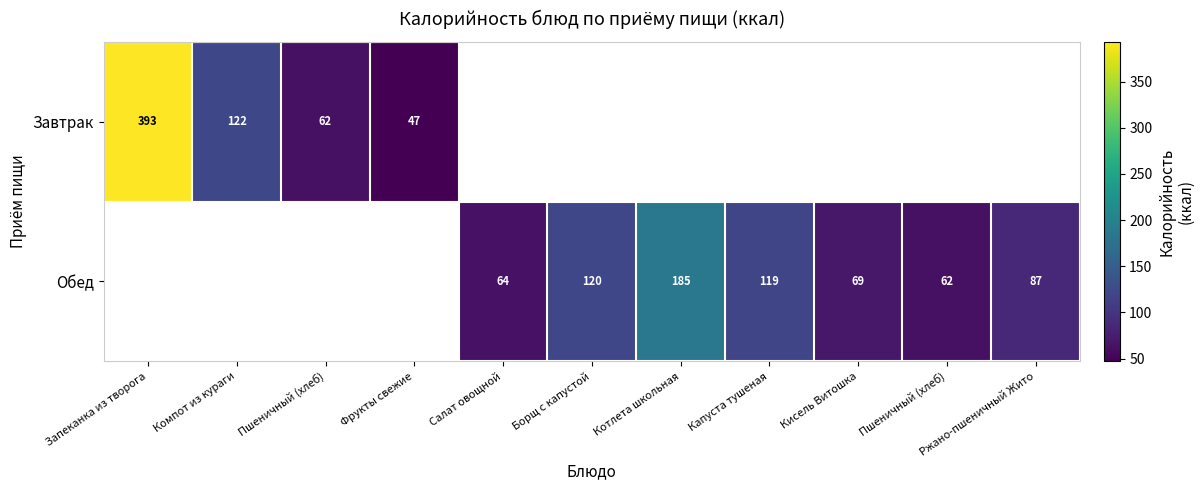

What is the difference between the maximum and minimum values in the Завтрак series?

346.0